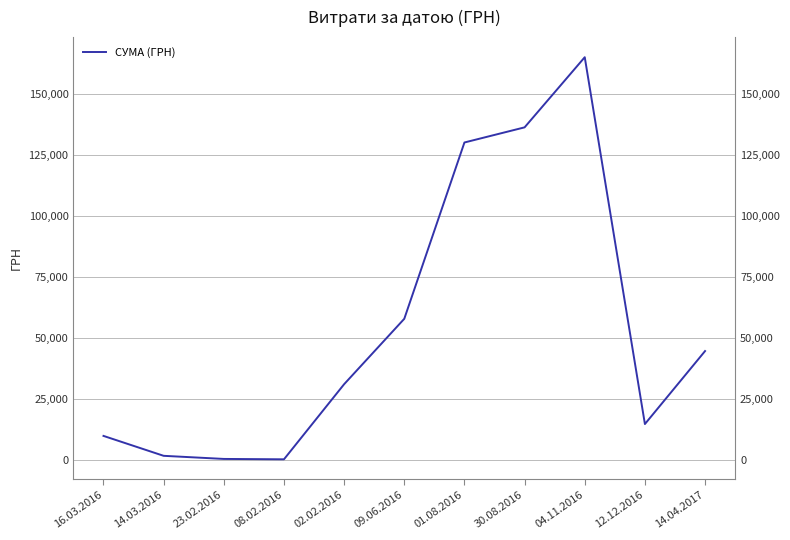

Where is the data nearest to the value 82608?

09.06.2016